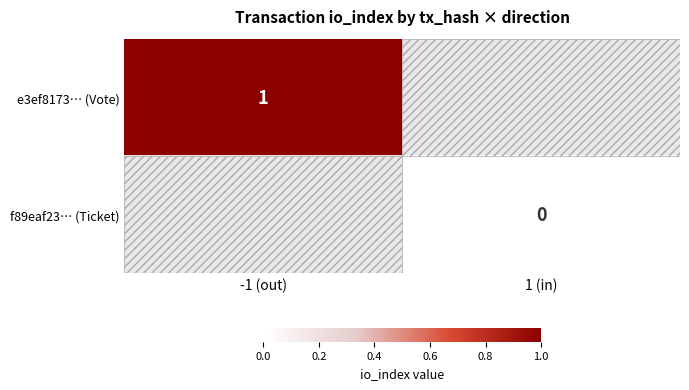

True or false: e3ef8173… (Vote) has a value of 1 at -1 (out).

True